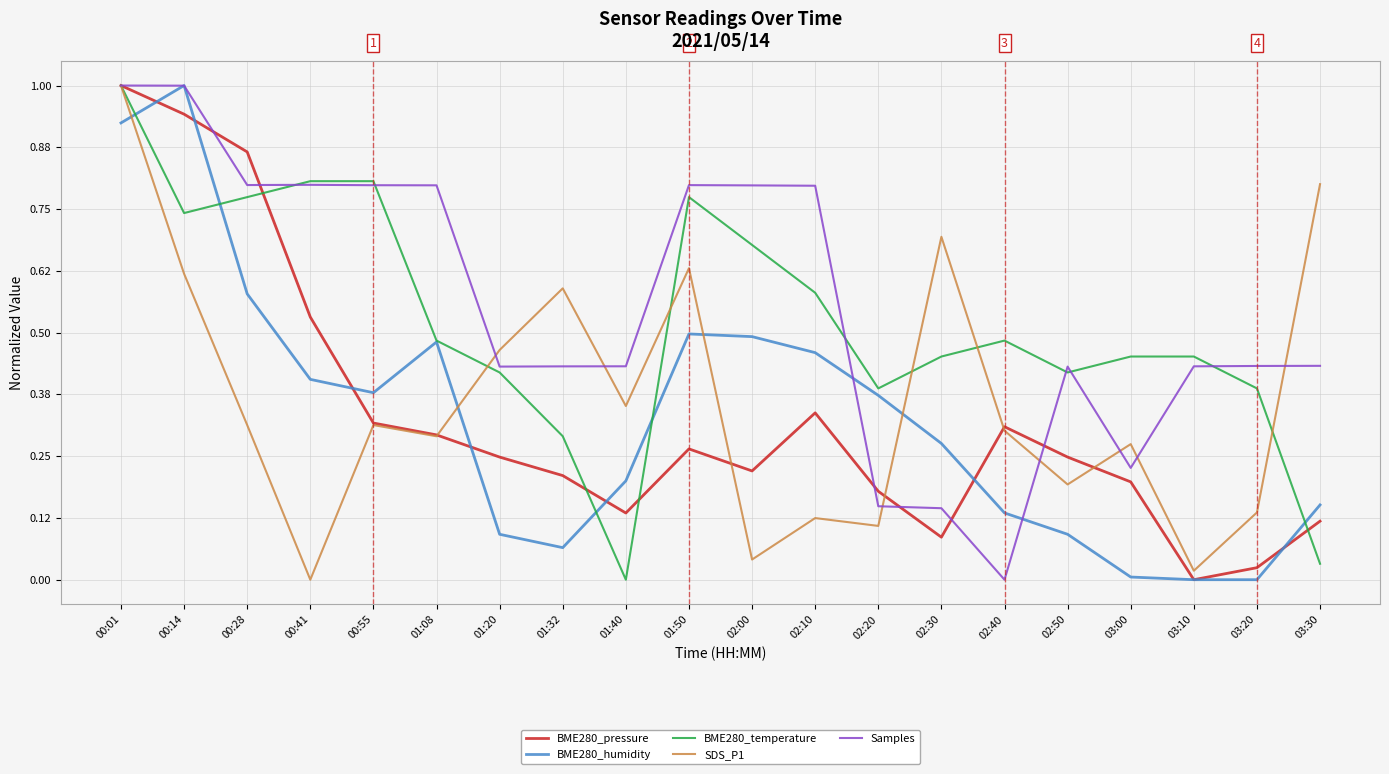

What is the sum of the BME280_temperature values at 02:00 and 00:14?

1.4